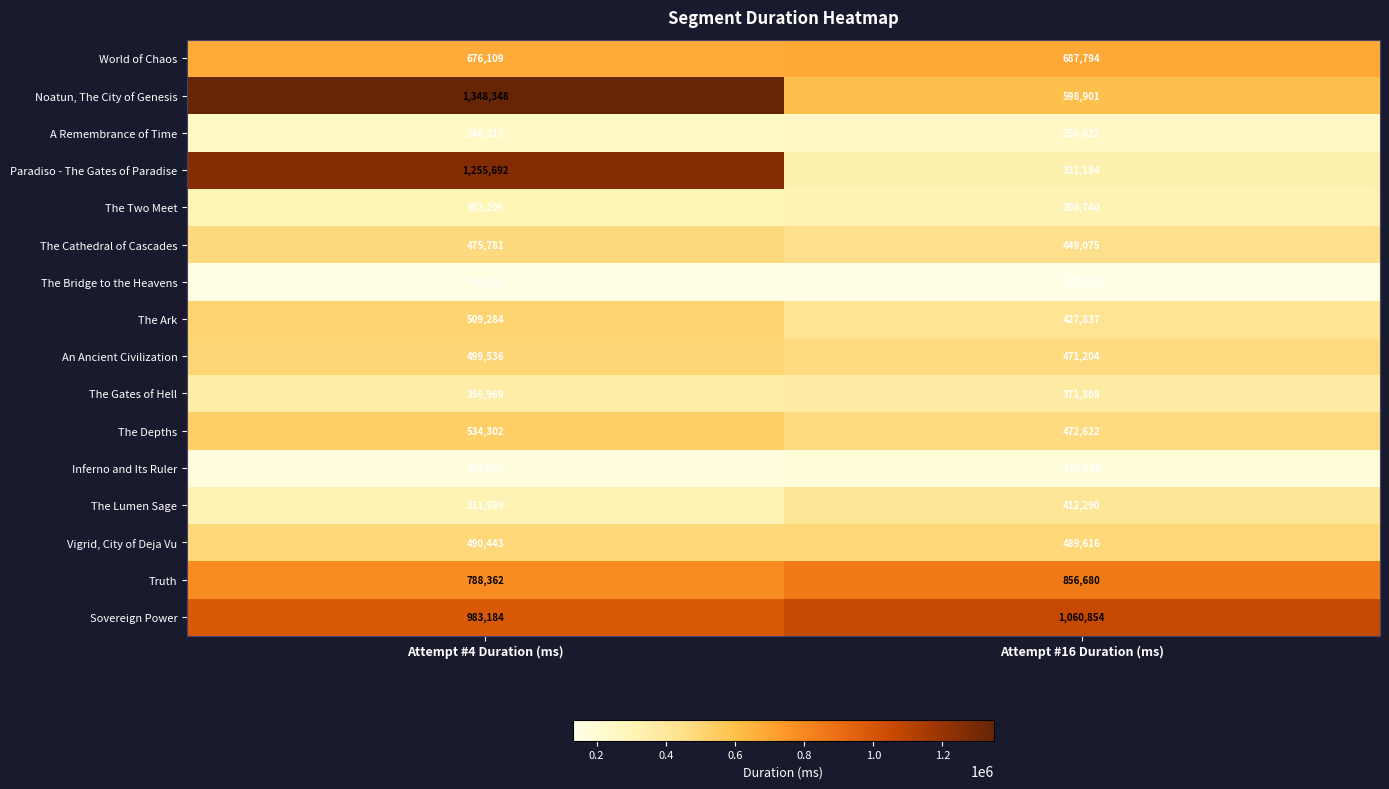

Rank the series at Attempt #4 Duration (ms) from highest to lowest value.

Noatun, The City of Genesis, Paradiso - The Gates of Paradise, Sovereign Power, Truth, World of Chaos, The Depths, The Ark, An Ancient Civilization, Vigrid, City of Deja Vu, The Cathedral of Cascades, The Gates of Hell, The Lumen Sage, The Two Meet, A Remembrance of Time, Inferno and Its Ruler, The Bridge to the Heavens